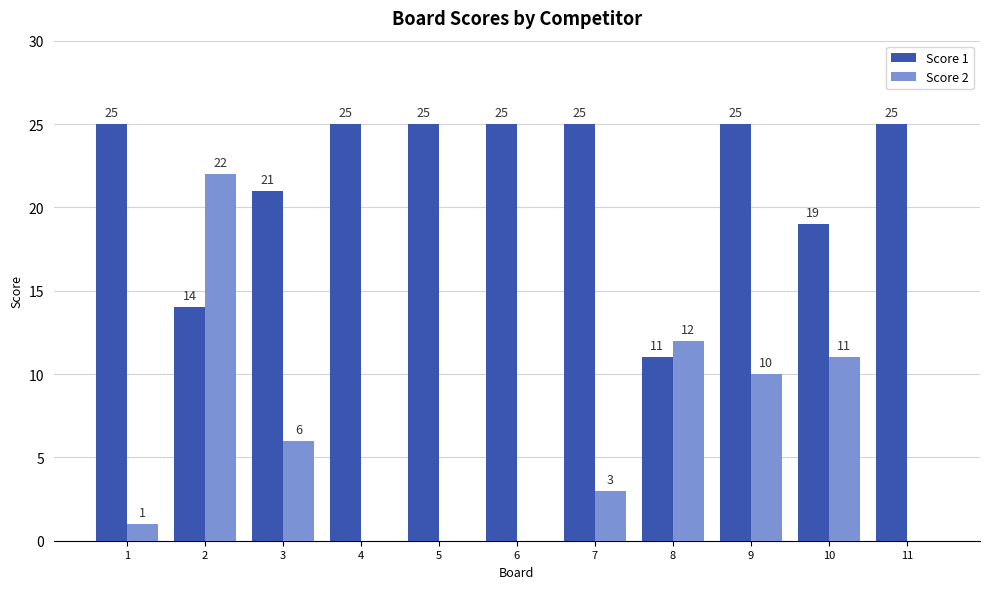

Is the value of Score 2 at 8 greater than the value of Score 1 at 7?

No